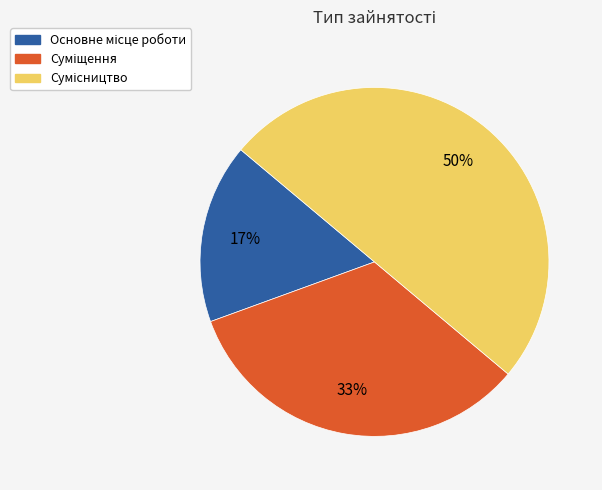

To the nearest percent, what is the average slice percentage?

33%